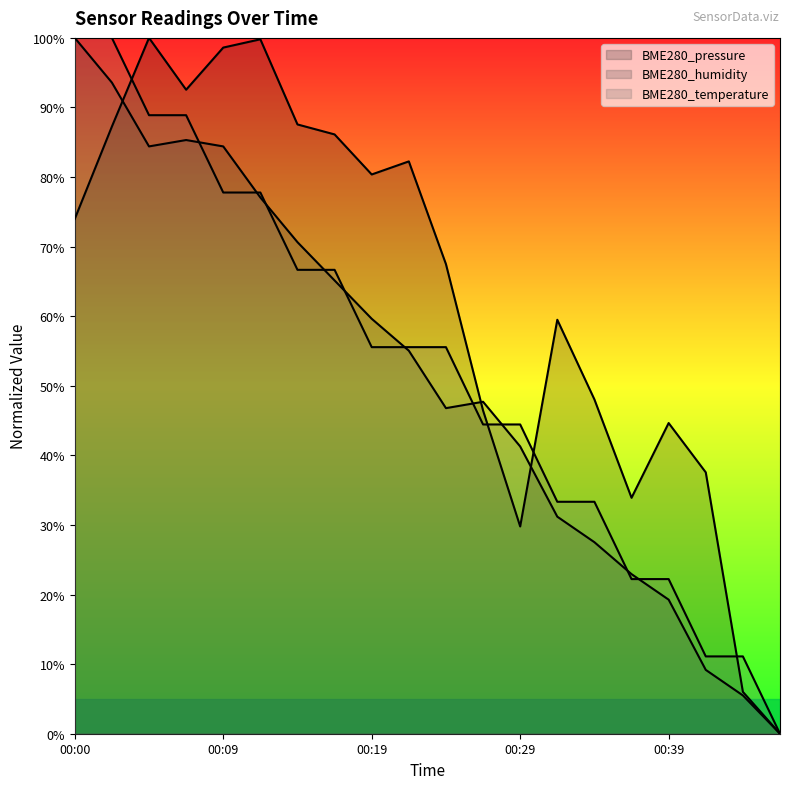

Which has a higher value, 00:04 or 00:17?

00:04